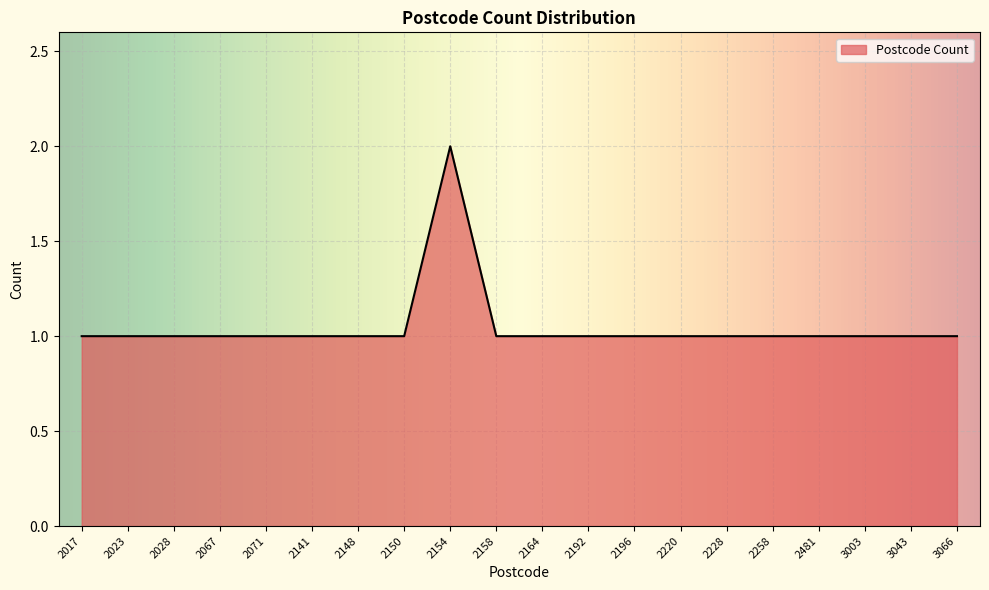

Reading right to left, list all the values displayed in this chart.

1	1	1	1	1	1	1	1	1	1	1	2	1	1	1	1	1	1	1	1